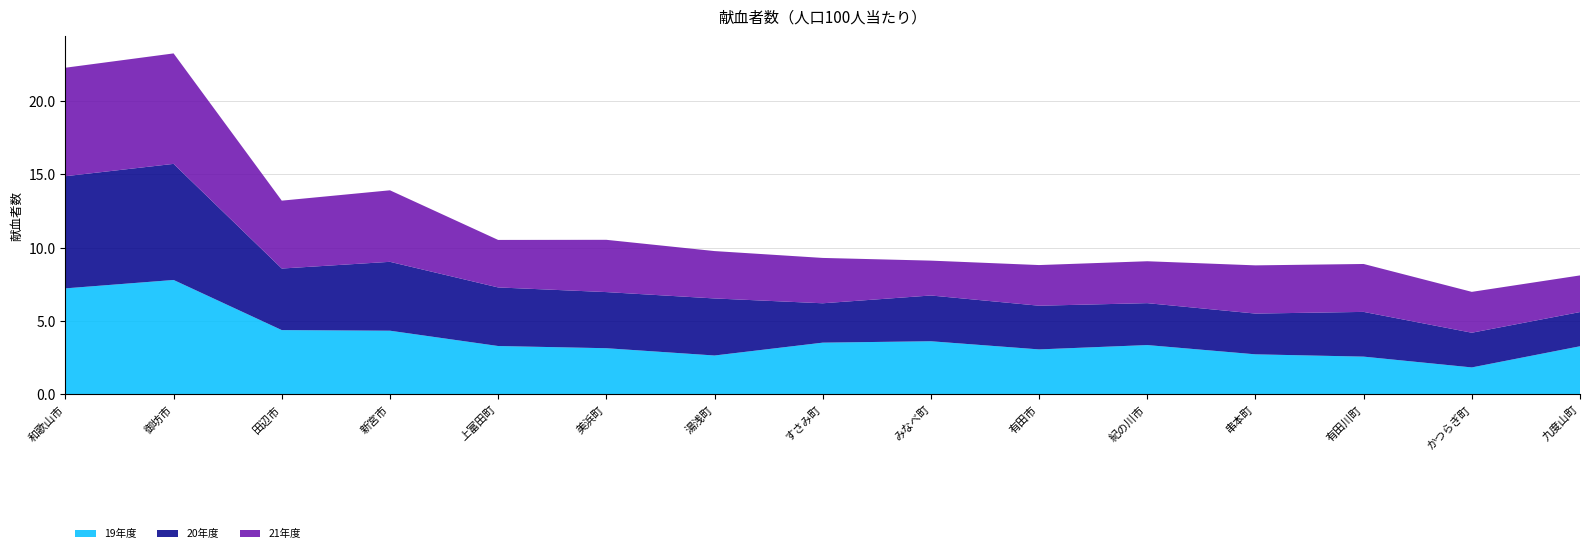

Reading right to left, list all the values displayed in this chart.

19年度: 九度山町=3.3	かつらぎ町=1.8	有田川町=2.6	串本町=2.7	紀の川市=3.3	有田市=3.1	みなべ町=3.6	すさみ町=3.5	湯浅町=2.6	美浜町=3.1	上富田町=3.3	新宮市=4.3	田辺市=4.4	御坊市=7.8	和歌山市=7.2
20年度: 九度山町=2.3	かつらぎ町=2.4	有田川町=3.1	串本町=2.8	紀の川市=2.9	有田市=3.0	みなべ町=3.1	すさみ町=2.7	湯浅町=3.9	美浜町=3.8	上富田町=4.0	新宮市=4.7	田辺市=4.2	御坊市=7.9	和歌山市=7.7
21年度: 九度山町=2.5	かつらぎ町=2.8	有田川町=3.3	串本町=3.3	紀の川市=2.9	有田市=2.8	みなべ町=2.4	すさみ町=3.1	湯浅町=3.2	美浜町=3.6	上富田町=3.2	新宮市=4.9	田辺市=4.6	御坊市=7.5	和歌山市=7.4